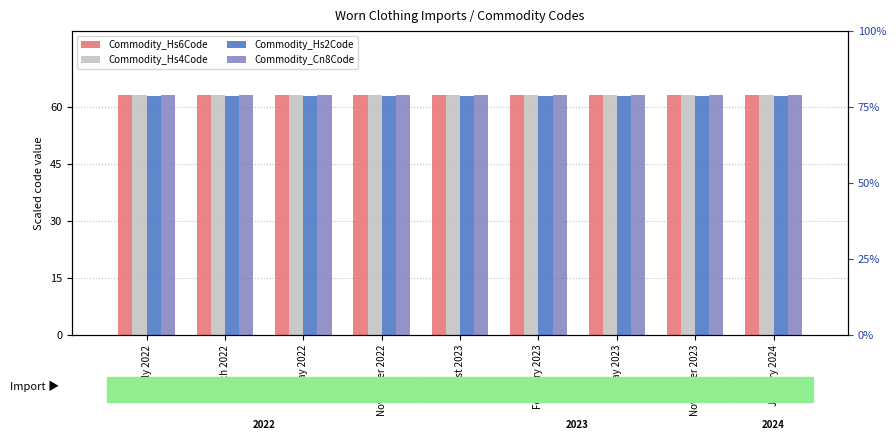

Which category has the highest value in the Commodity_Cn8Code series?

July 2022